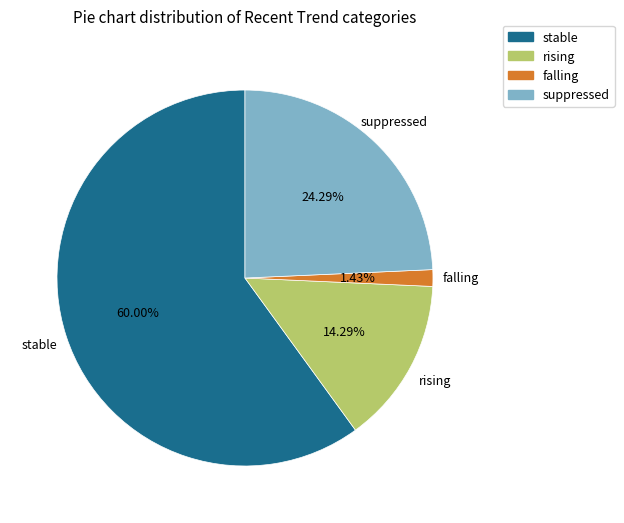

Combined, what portion of the pie is suppressed and rising?

38.6%